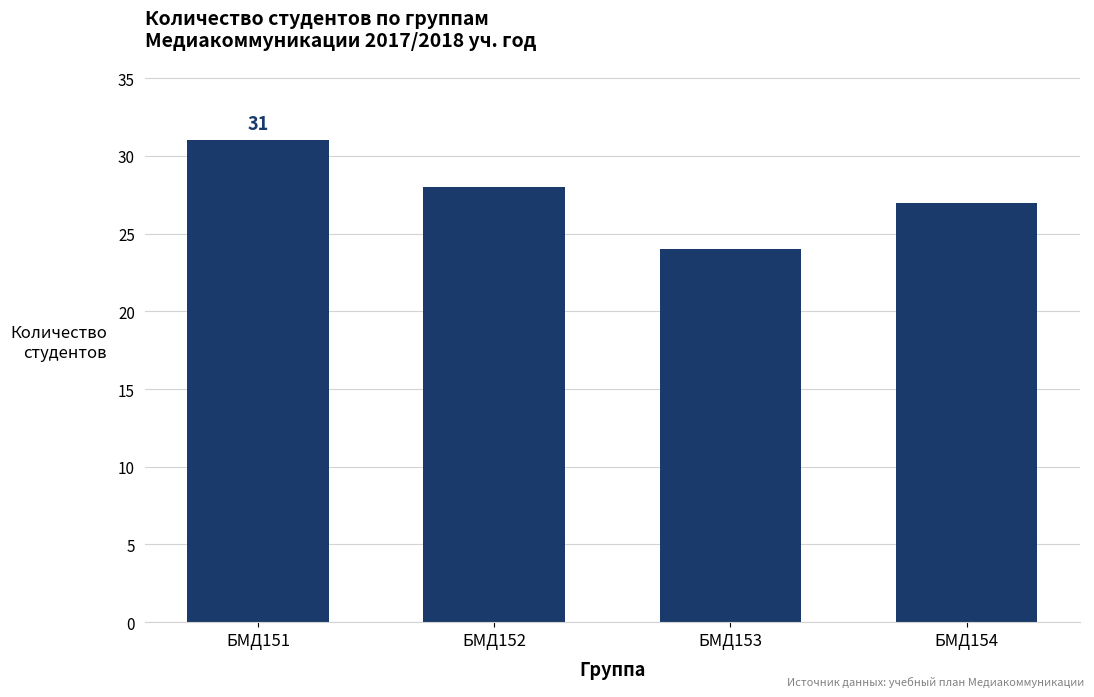

What is the difference between the second highest and minimum values?

4